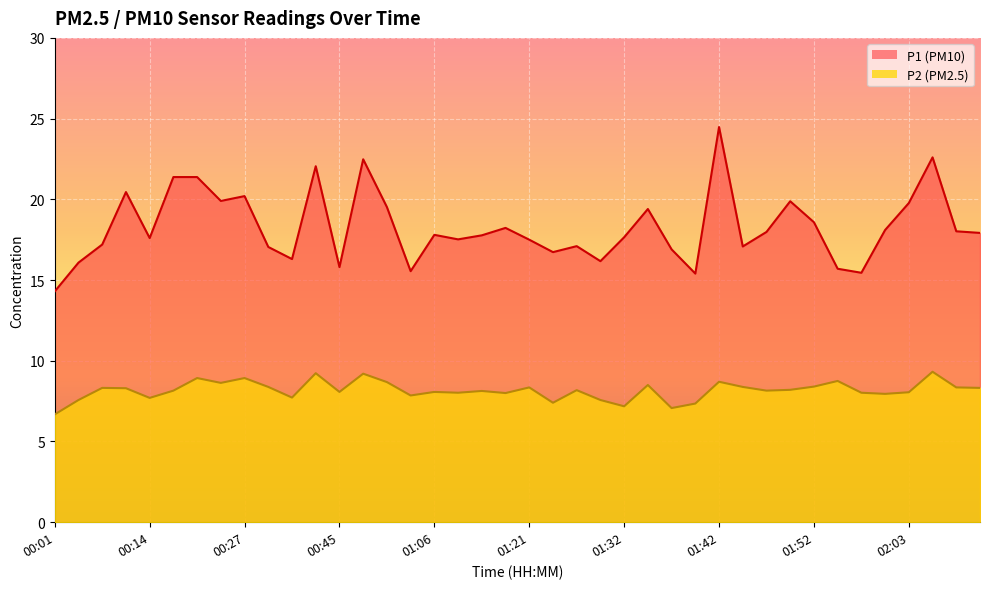

How many values in the P2 series exceed 8?

28